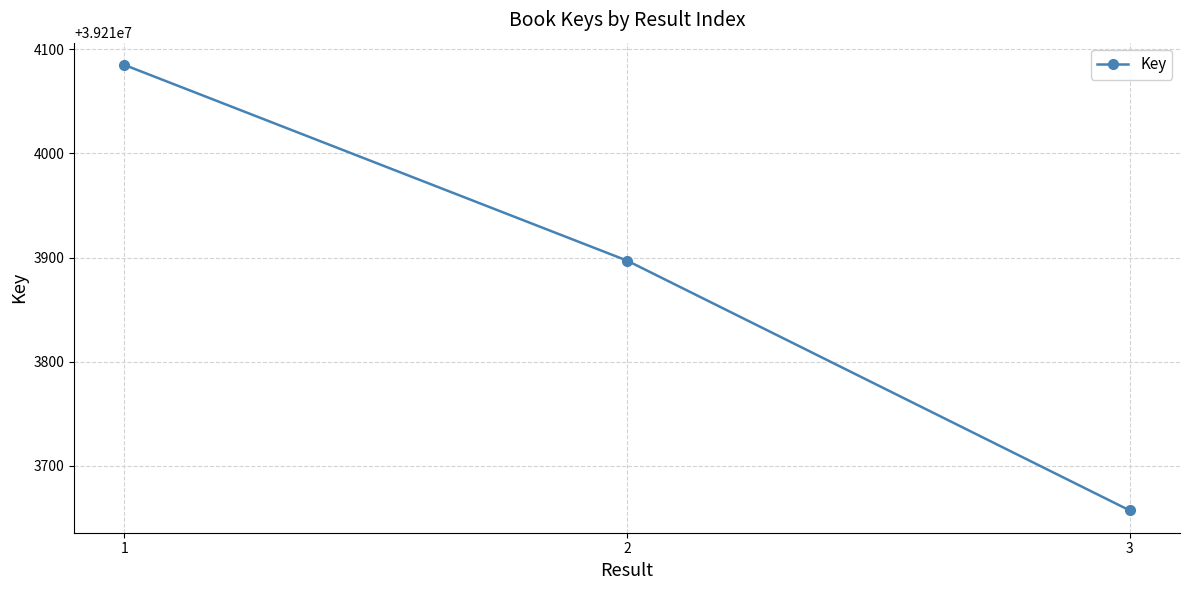

Reading left to right, what are all the values shown in this chart?

39214085	39213897	39213657